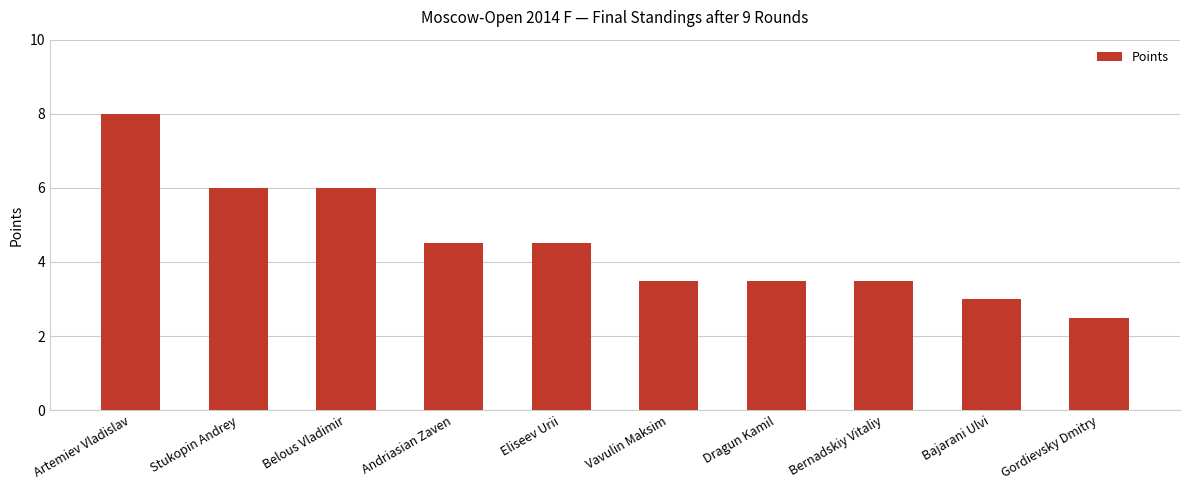

Count the number of categories in the chart.

10